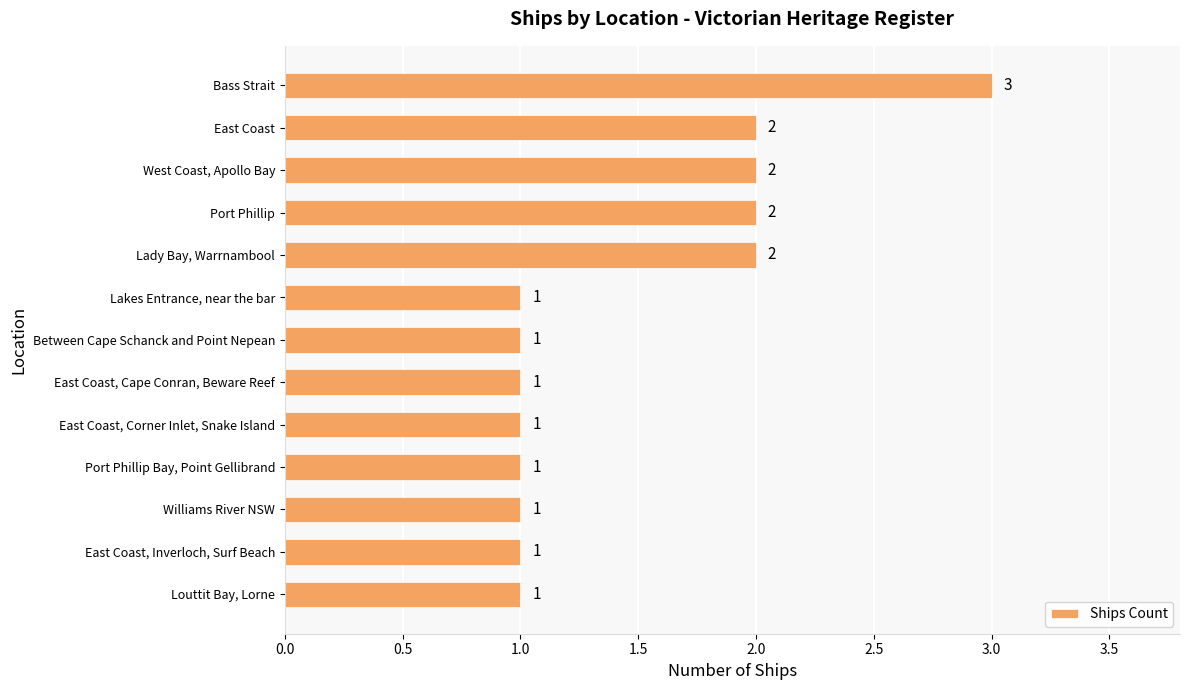

What is the label of the 6th bar from the bottom?

East Coast, Cape Conran, Beware Reef